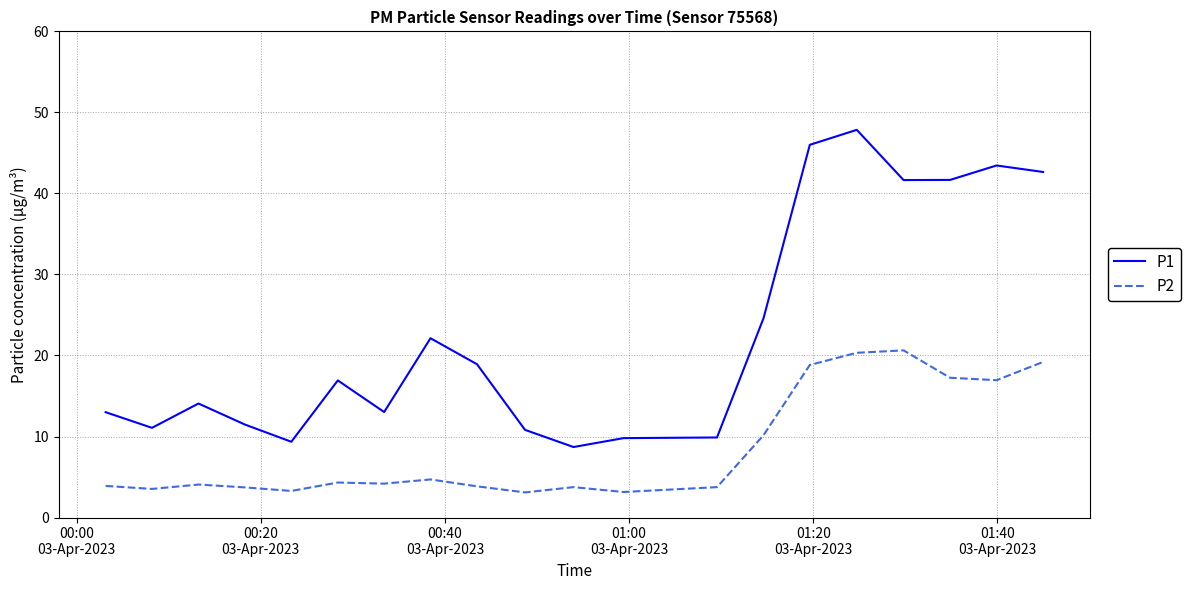

Which series has the widest spread of values?

P1